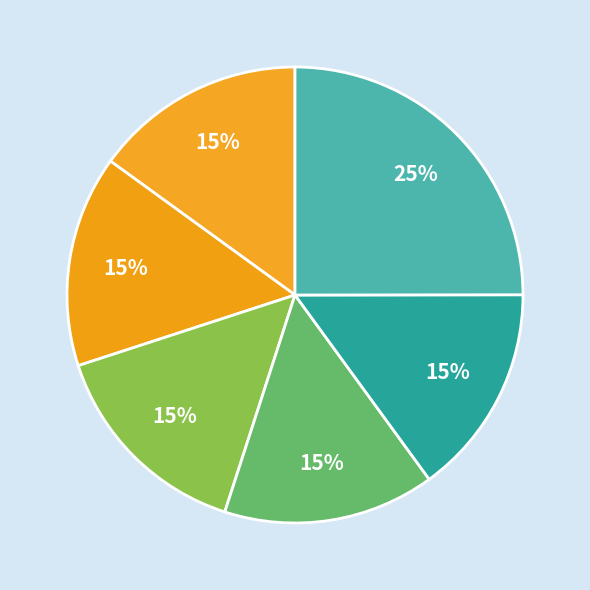

Count the number of slices in the pie.

6